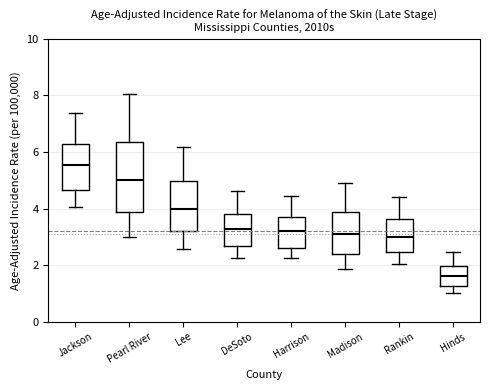

Which box is the tallest, from its lower edge to its upper edge?

Pearl River